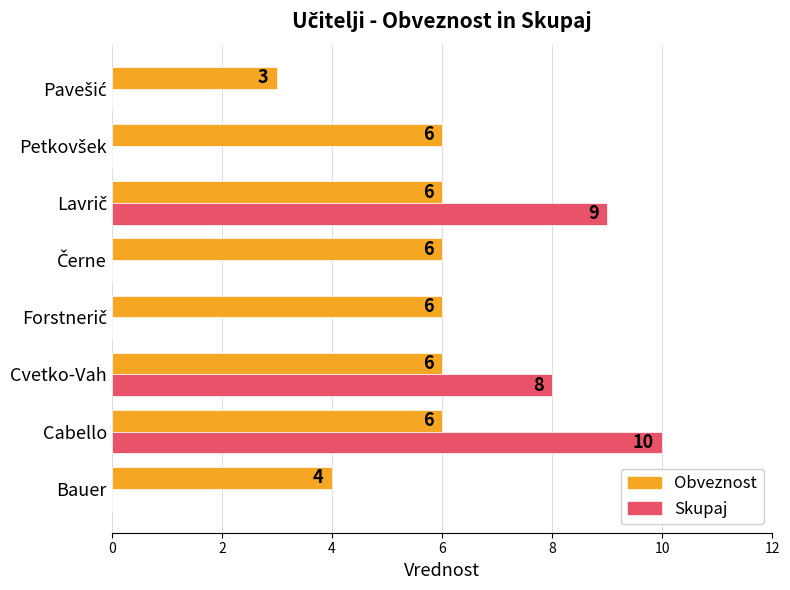

Count the Obveznost values in the range 6 to 7.

6